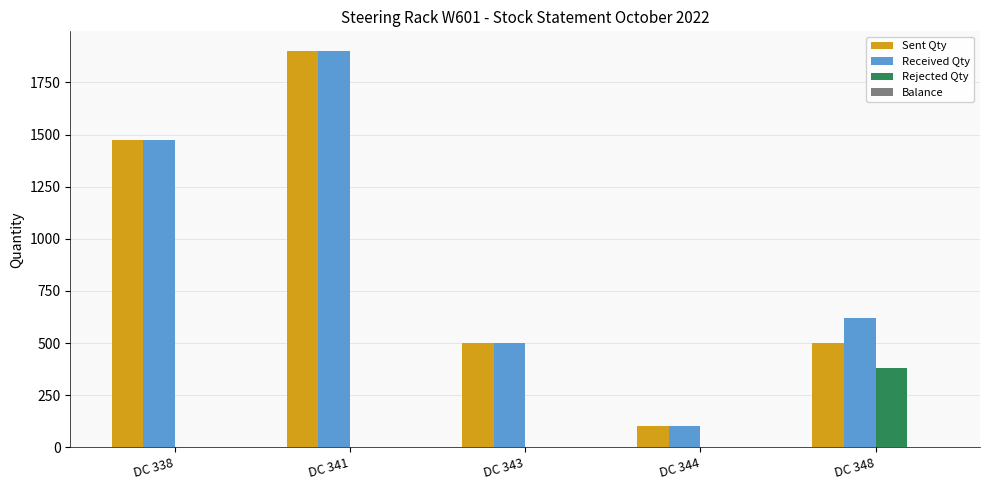

Which series has the largest total across all categories?

Received Qty